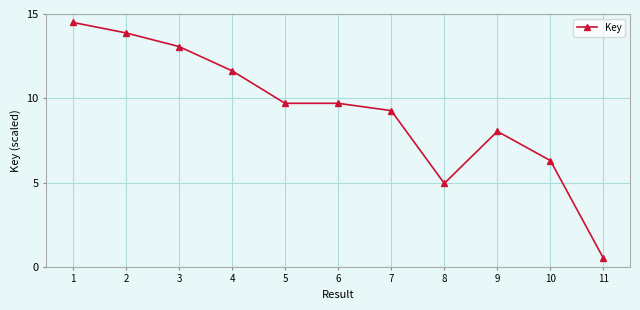

Where is the data nearest to the value 7?

10